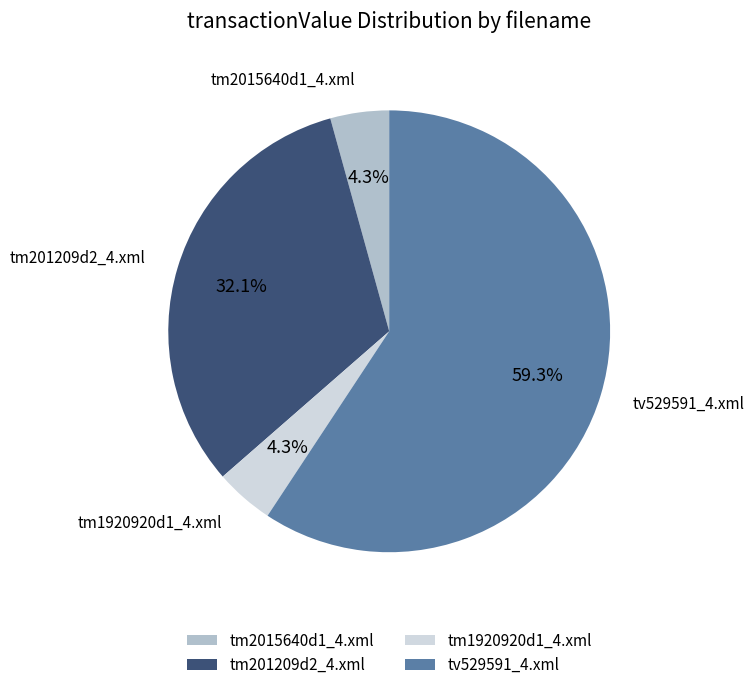

How many segments does this pie chart have?

4